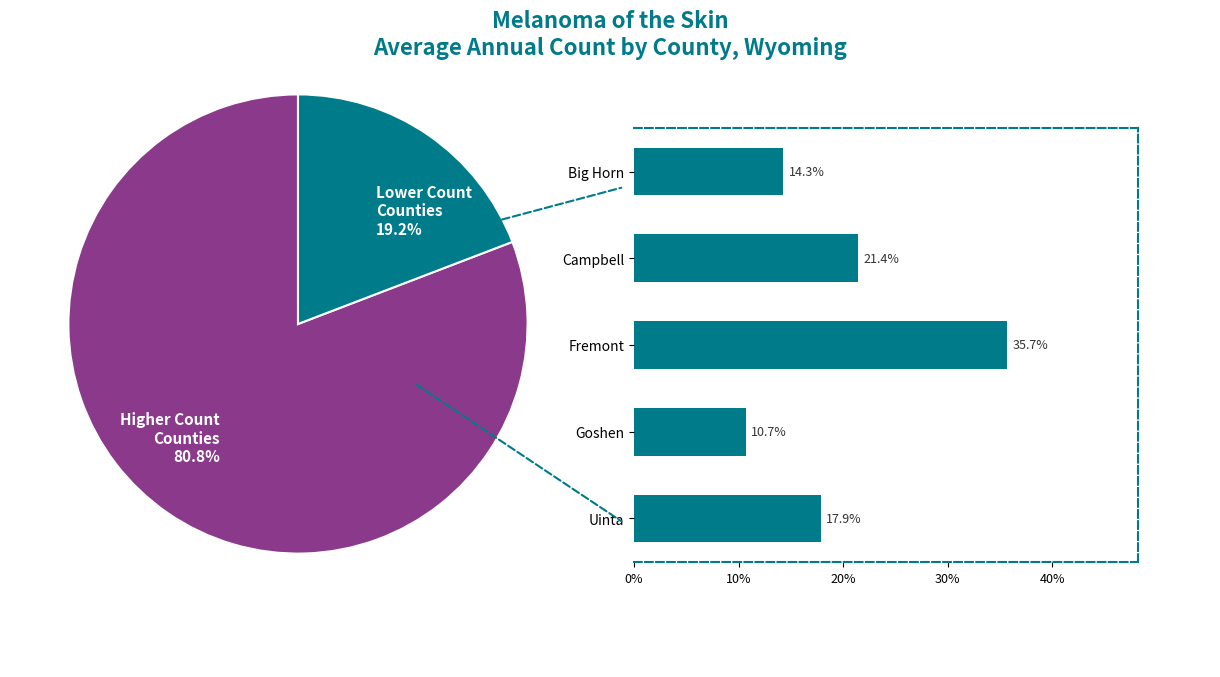

To the nearest percent, what is the difference between the Campbell and Uinta slice percentages?

4%